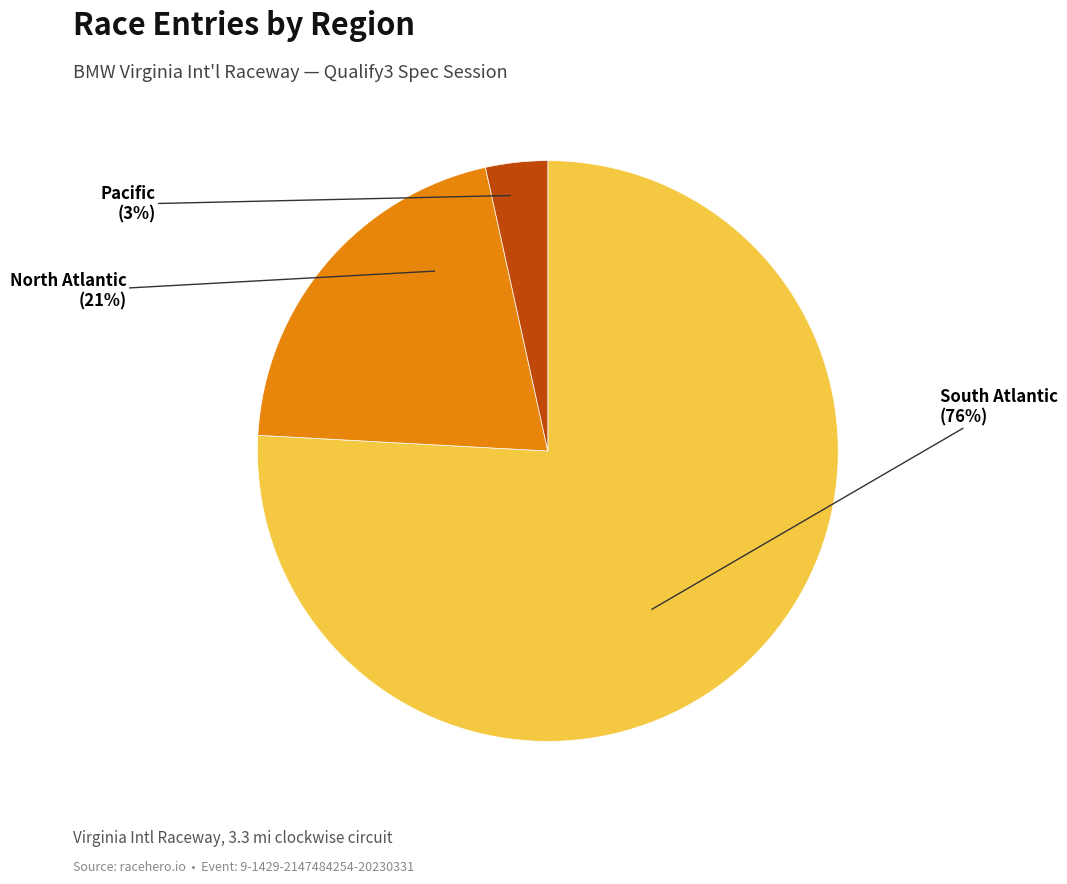

What is the smallest slice in the pie chart?

Pacific